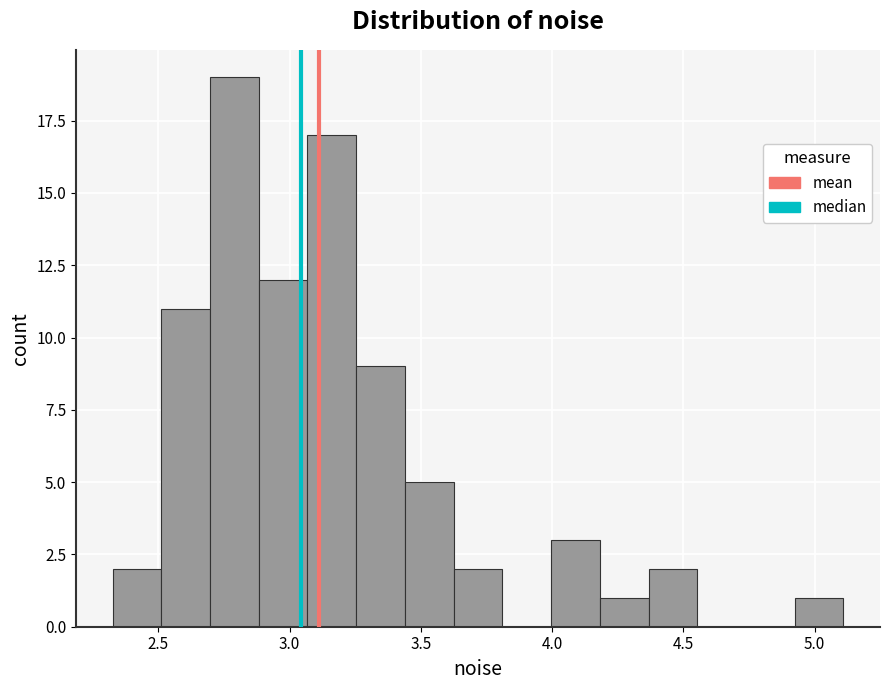

Read against the x-axis, roughly where is the centre of the tallest bar?

2.80